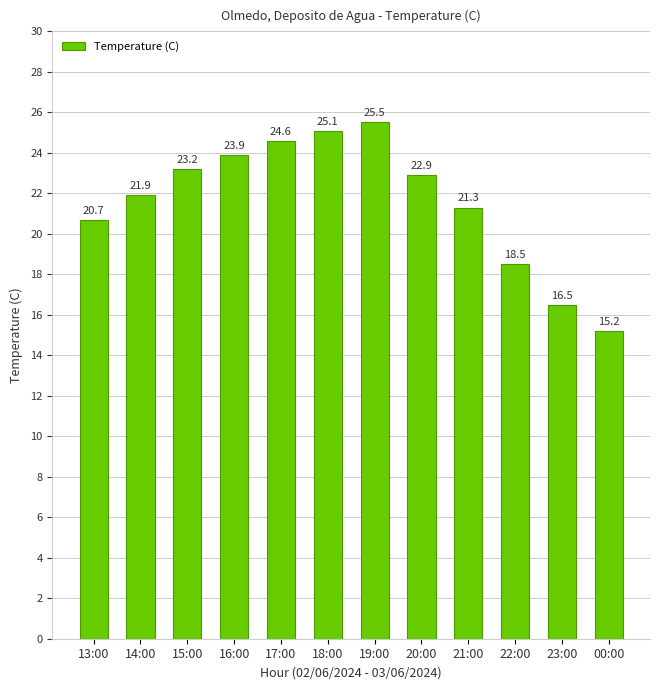

What is the label of the 4th bar from the right?

21:00